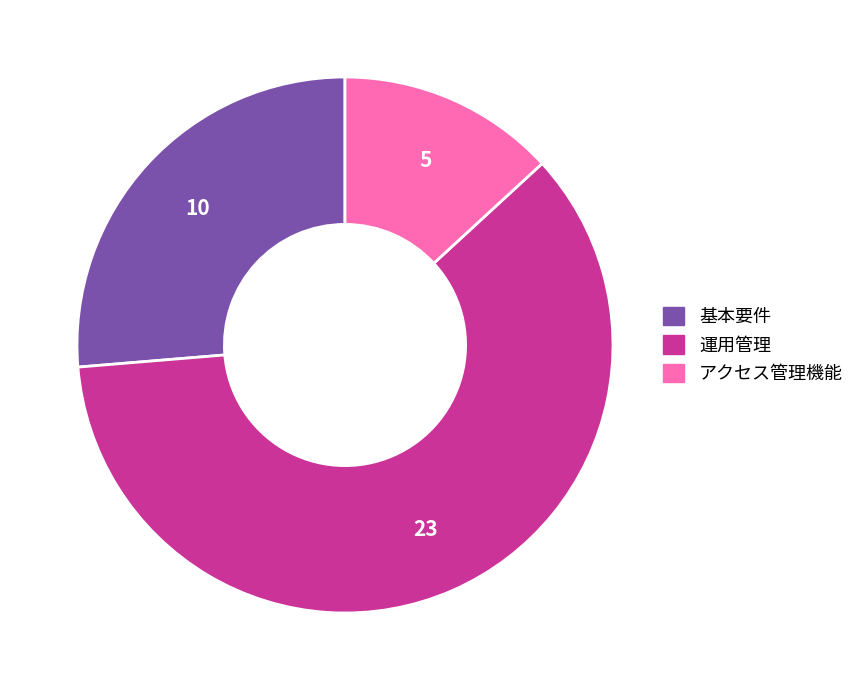

Which slice represents more than half of the pie?

運用管理